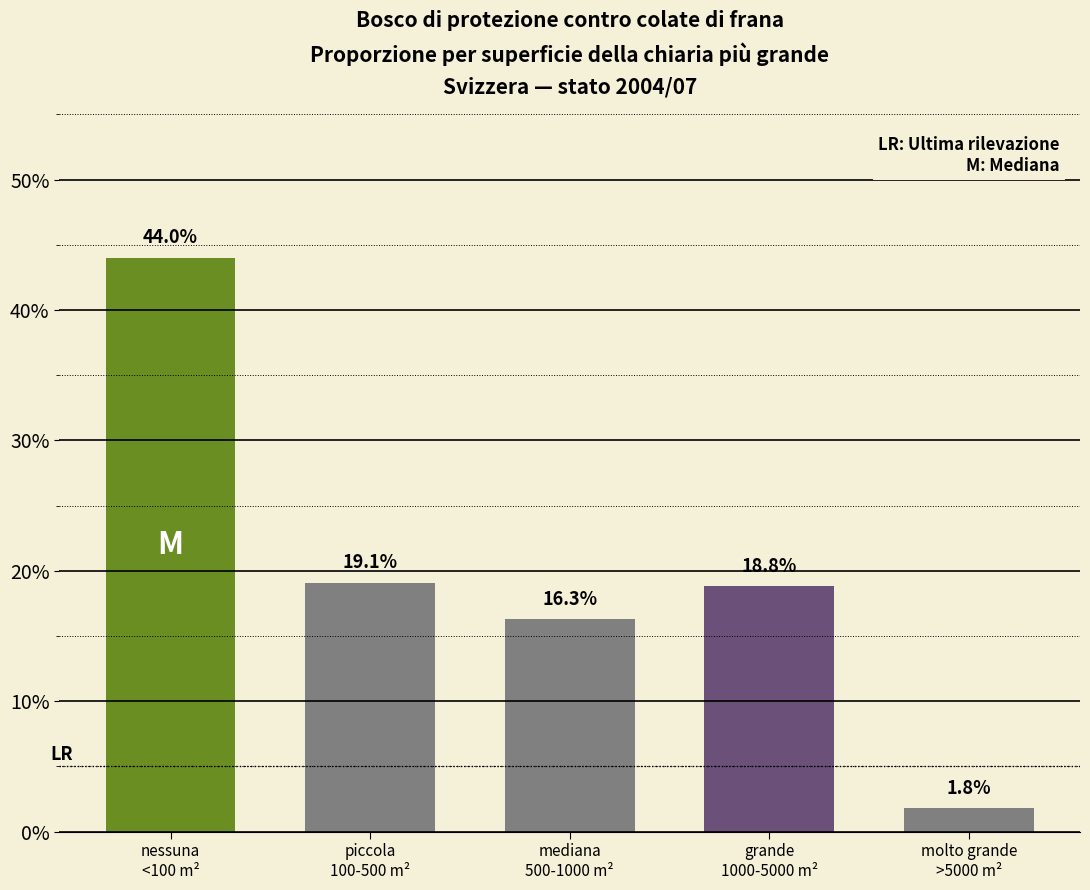

Reading right to left, list all the values displayed in this chart.

1.8	18.8	16.3	19.1	44.0